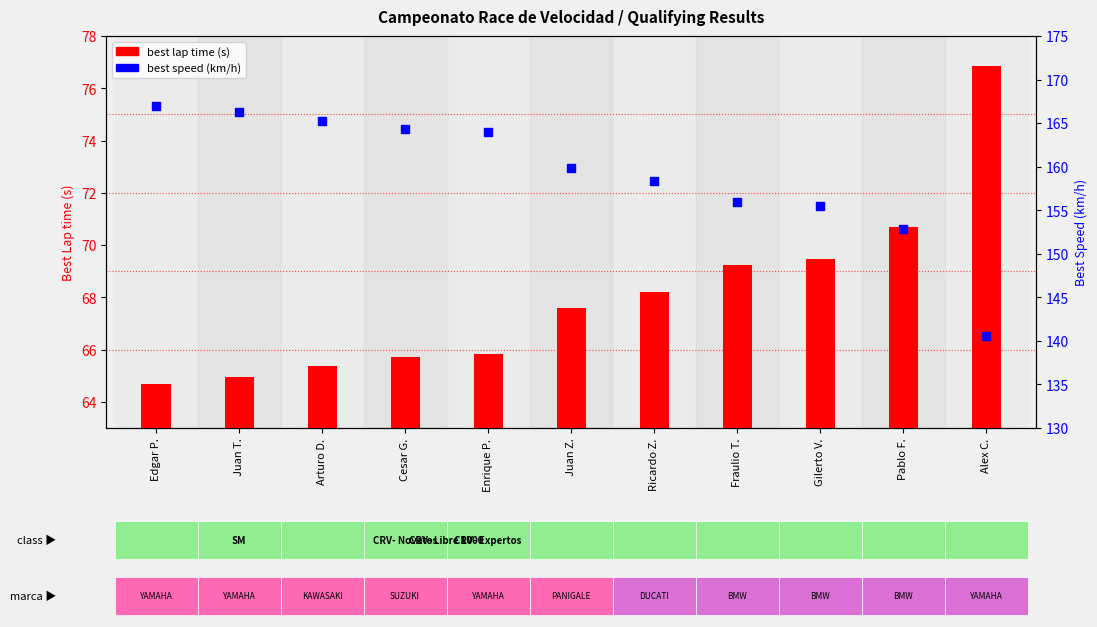

Which series has the widest spread of Y values?

best speed (km/h)